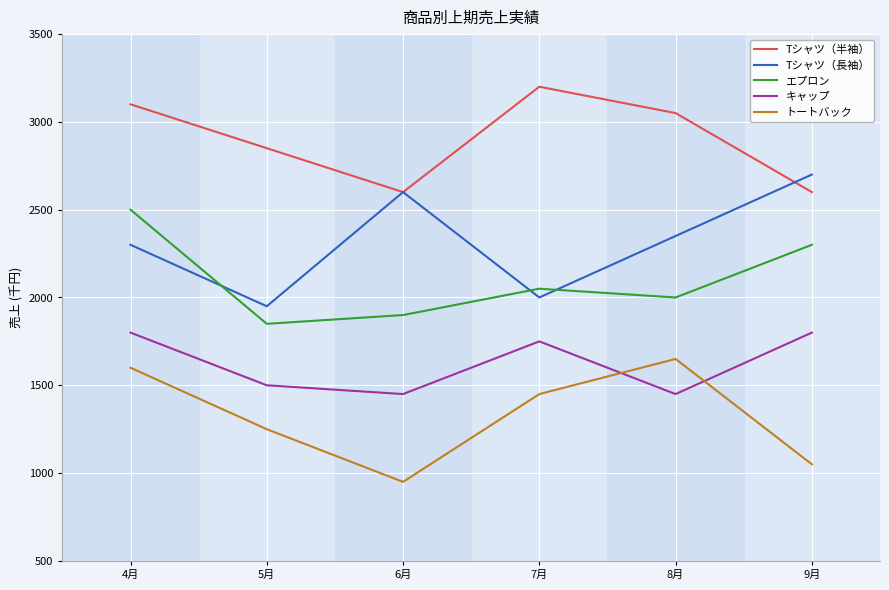

True or false: Tシャツ（長袖） has a value of 2600 at 6月.

True